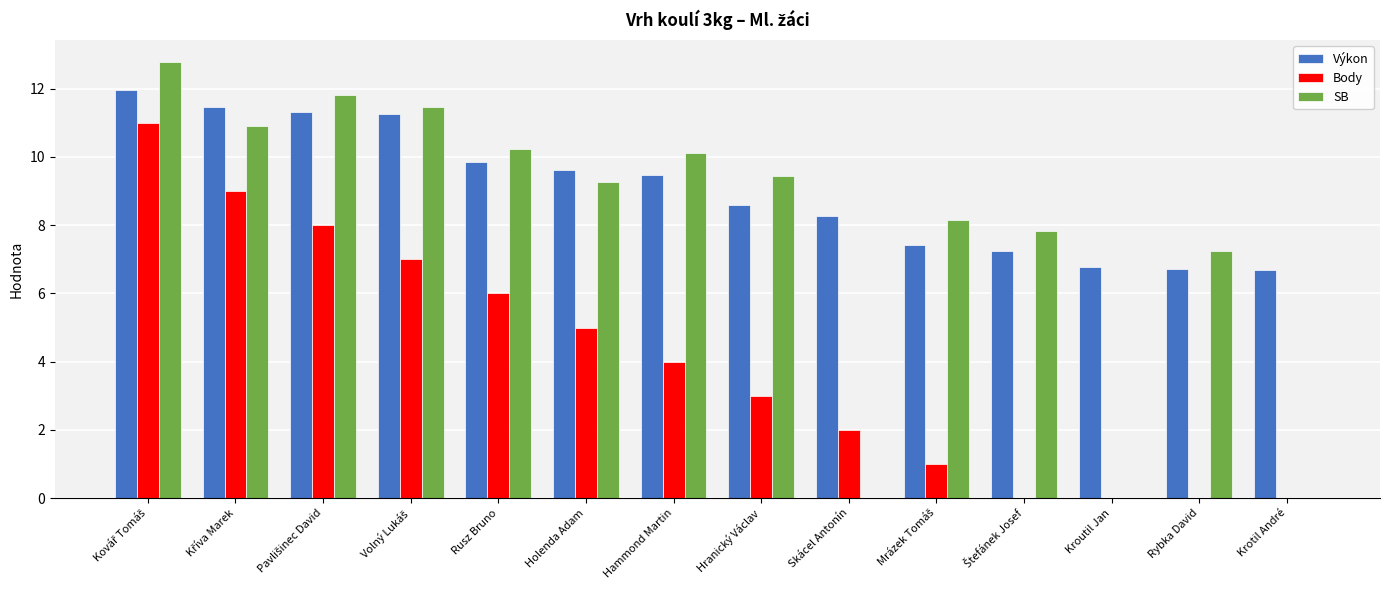

True or false: Výkon has a value of 16.3 at Hammond Martin.

False